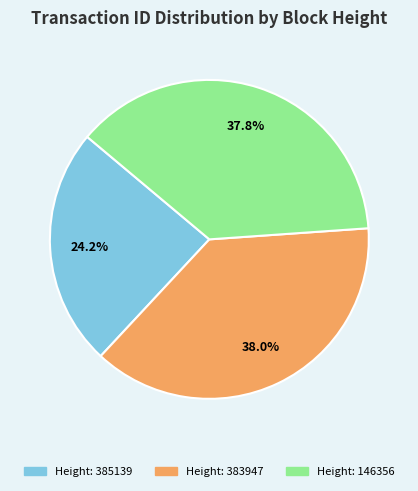

Is there any slice that represents more than half of the pie?

No